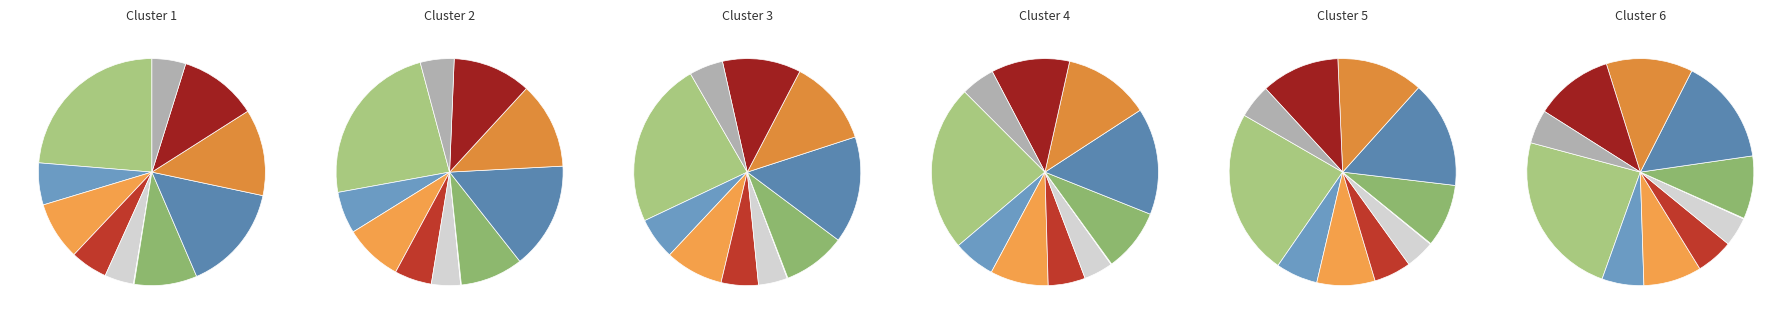

What percentage do Чай с сахаром and Пюре картофельное together represent?

18.3%